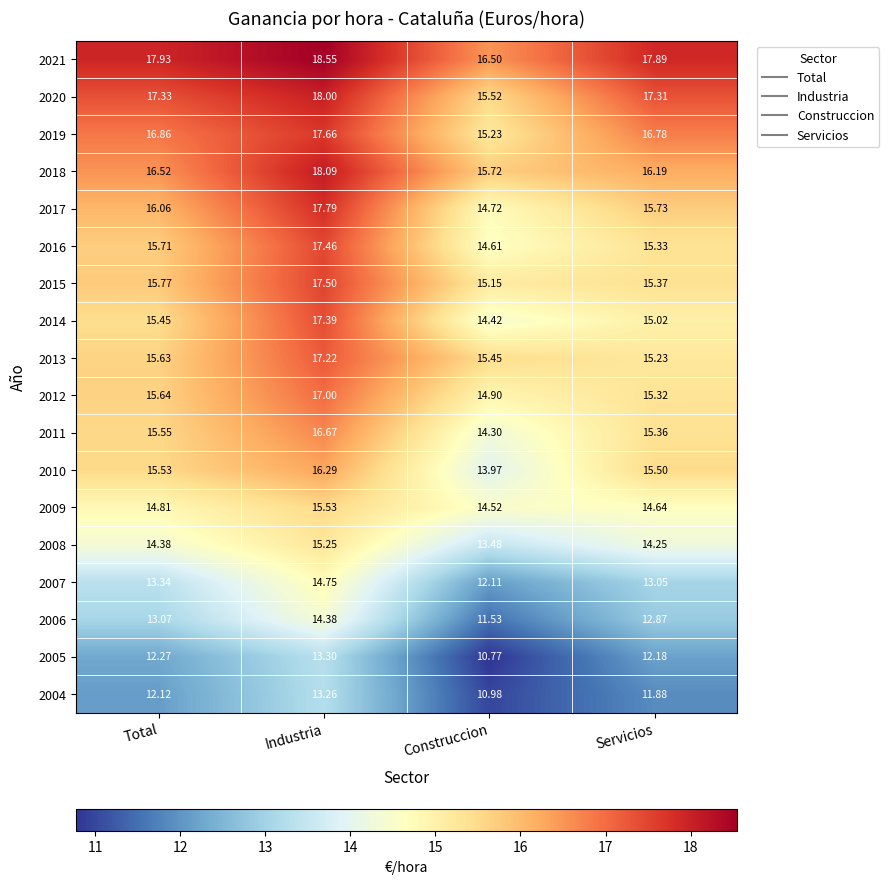

At Servicios, list the series in order from smallest to largest.

2004, 2005, 2006, 2007, 2008, 2009, 2014, 2013, 2012, 2016, 2011, 2015, 2010, 2017, 2018, 2019, 2020, 2021